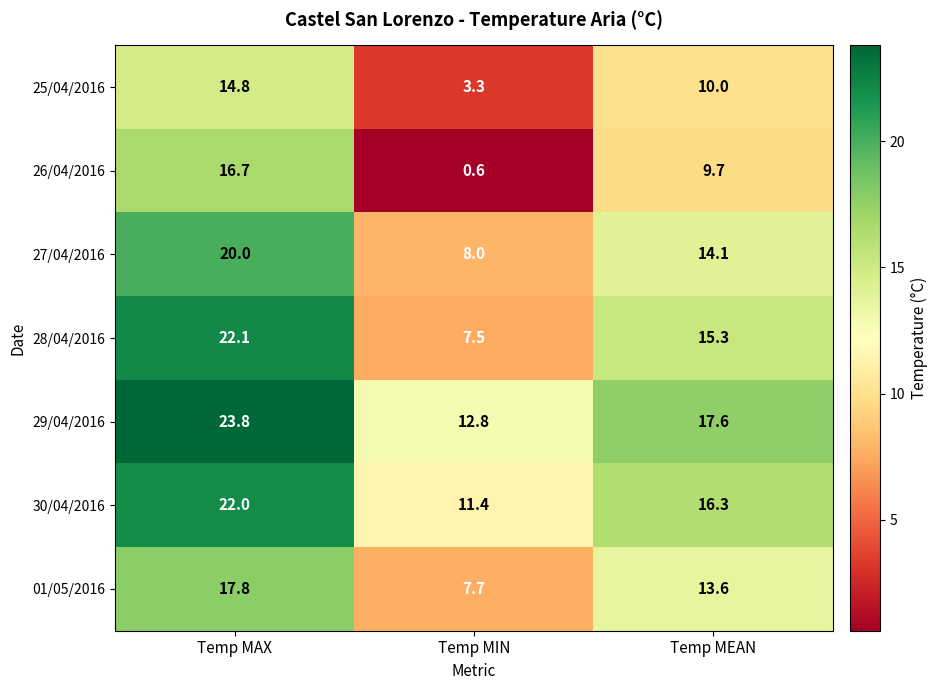

How many data points in 30/04/2016 are less than 16?

1